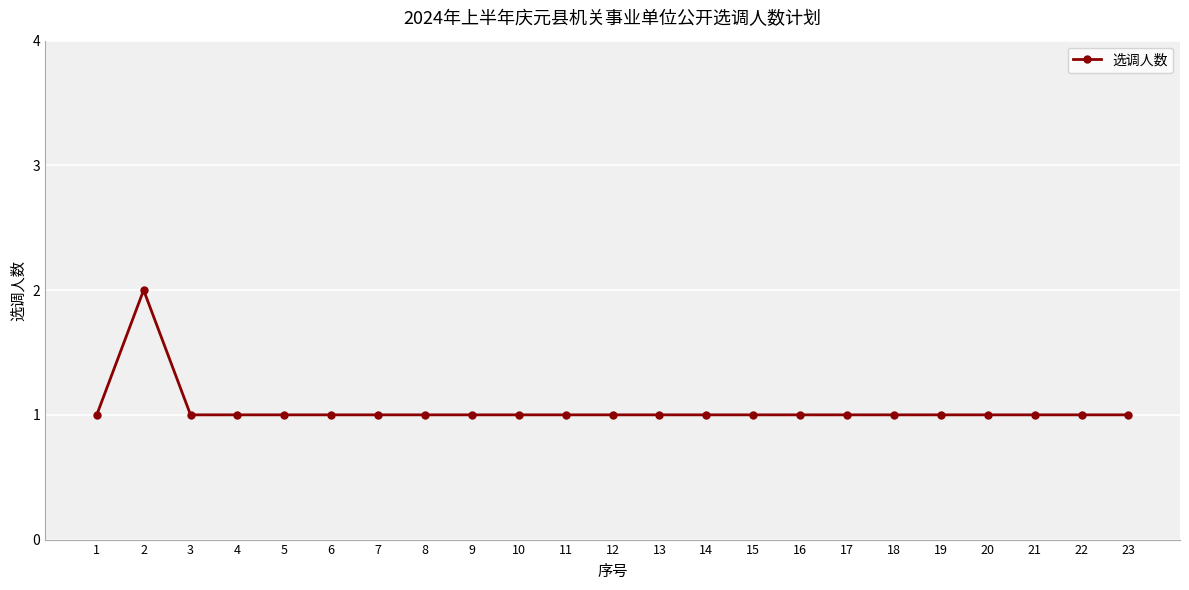

Approximately how many times larger is the value at 15 compared to 12?

1.0